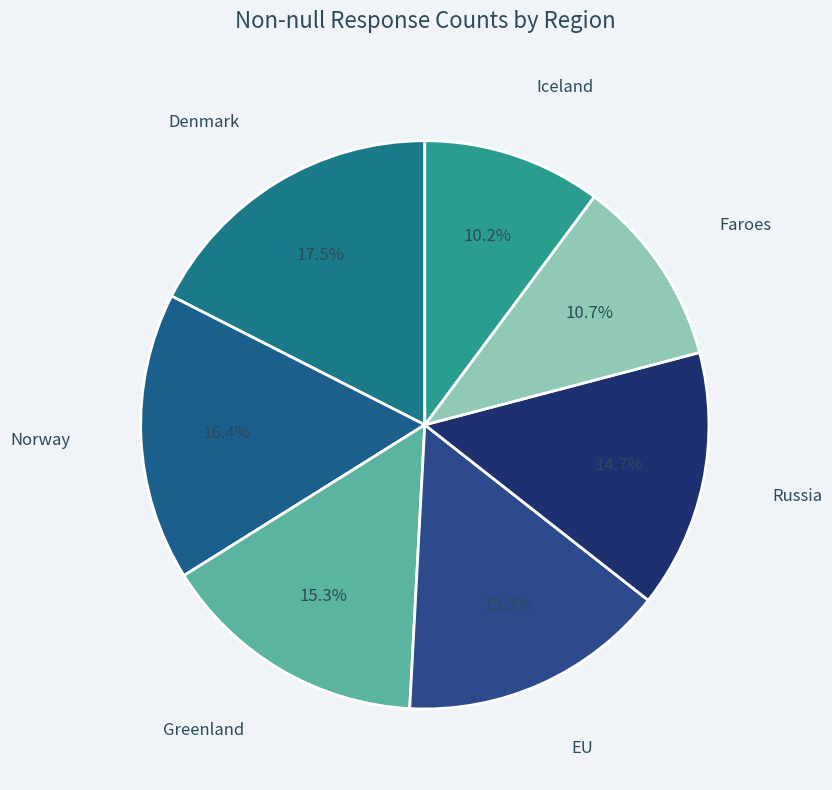

Is there a majority slice in this chart?

No